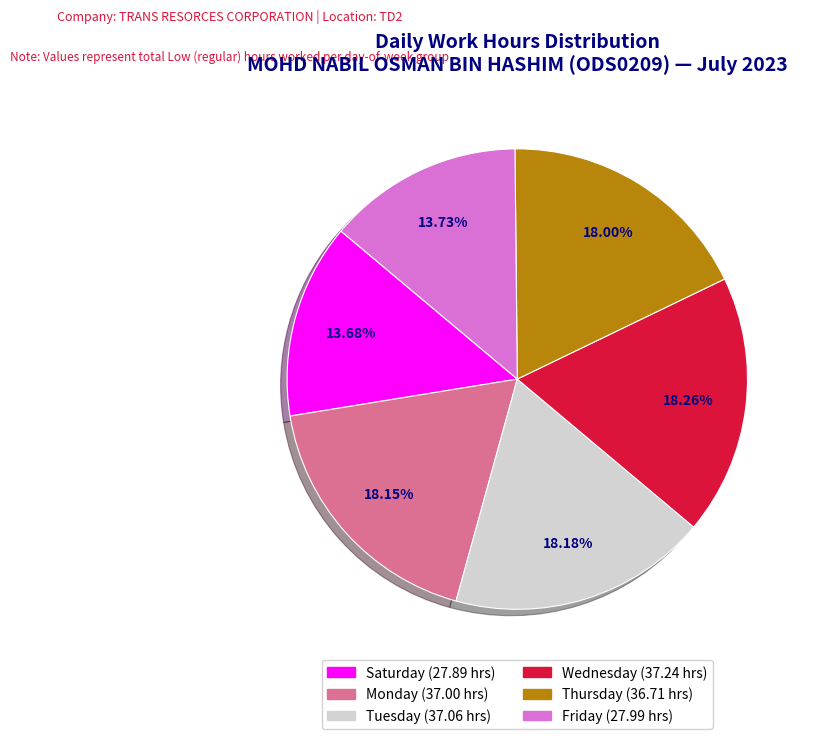

Does Friday (27.99 hrs) represent more than half of the total?

No